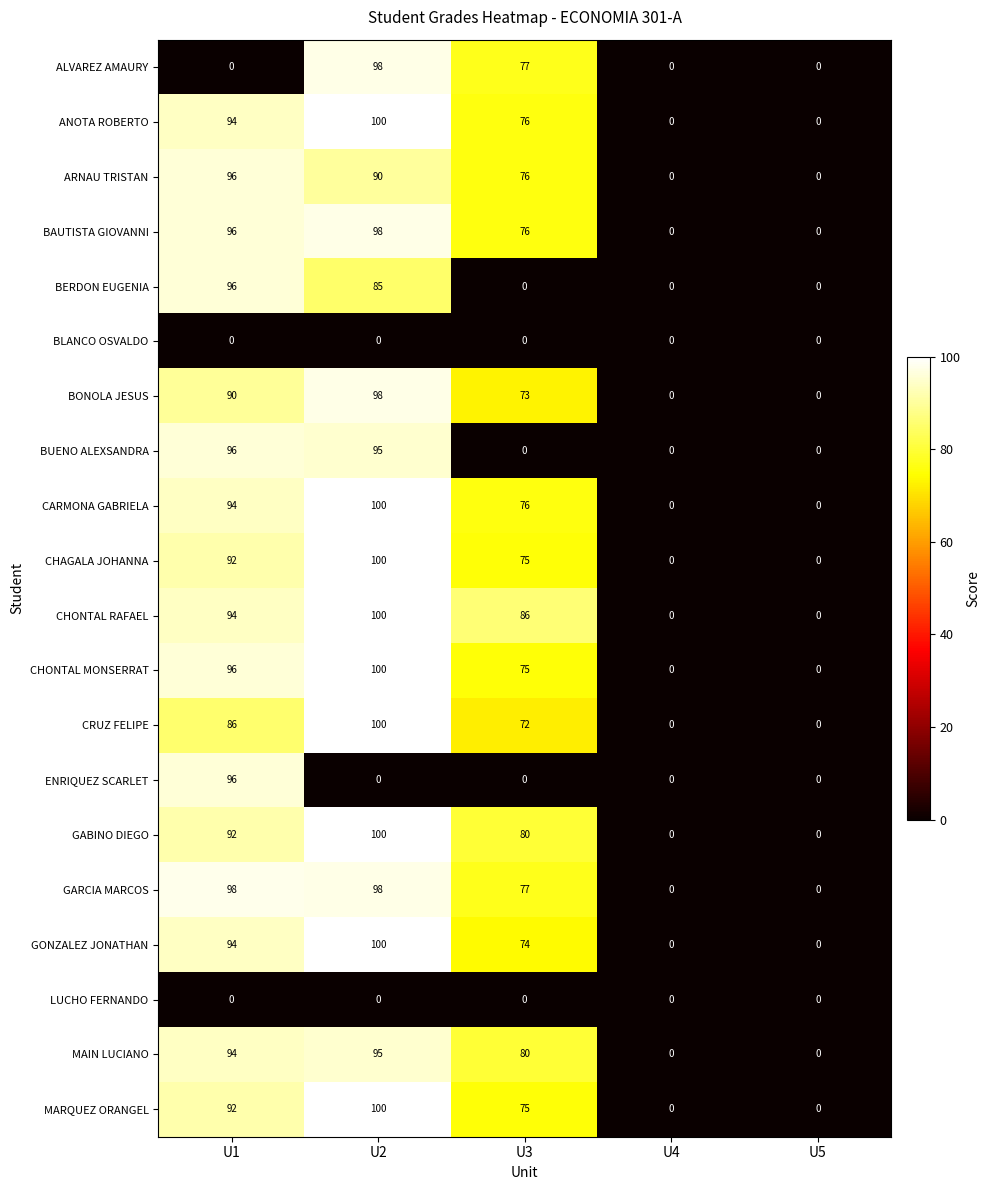

What is the difference between the highest and lowest values at U2?

100